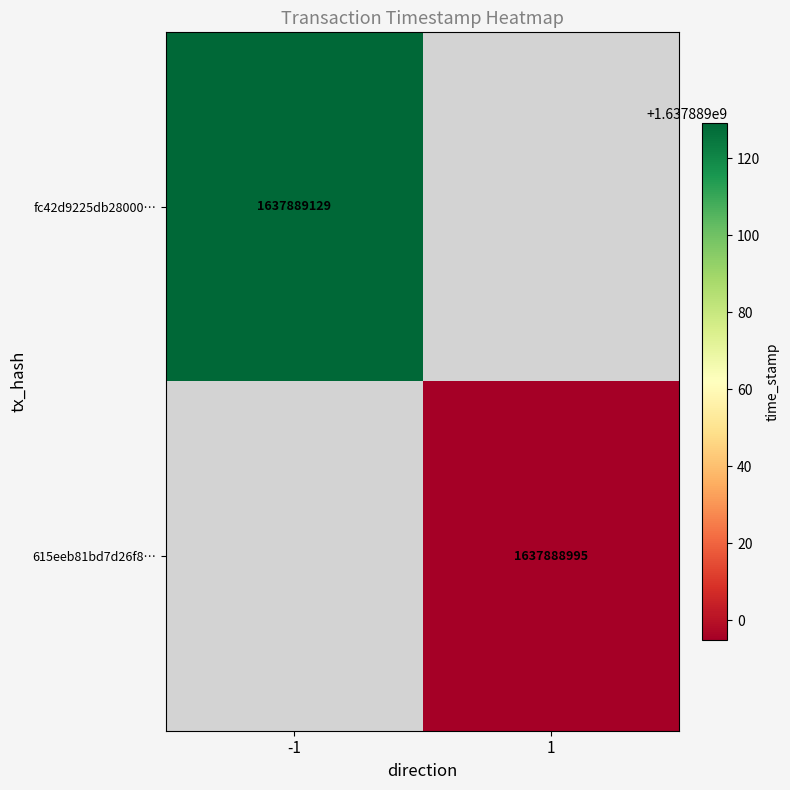

True or false: 615eeb81bd7d26f889055fcc79c2017bfc0f52f has a value of 921258629 at 1.

False